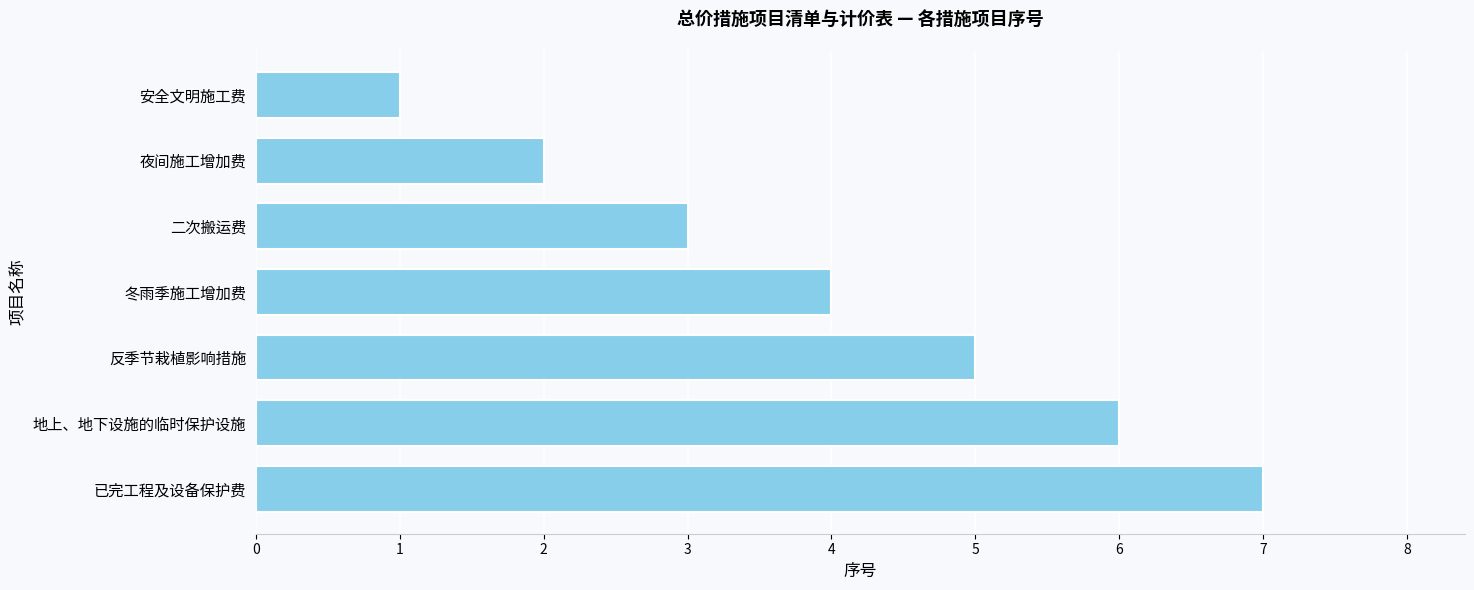

The value at 反季节栽植影响措施 is 8. True or false?

False